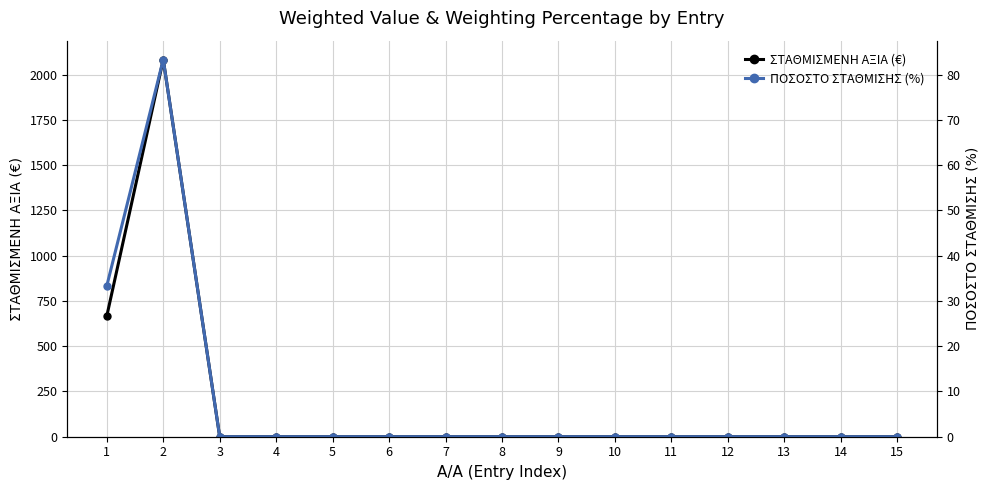

The value of ΣΤΑΘΜΙΣΜΕΝΗ ΑΞΙΑ (€) at 9 is 0.0. True or false?

True